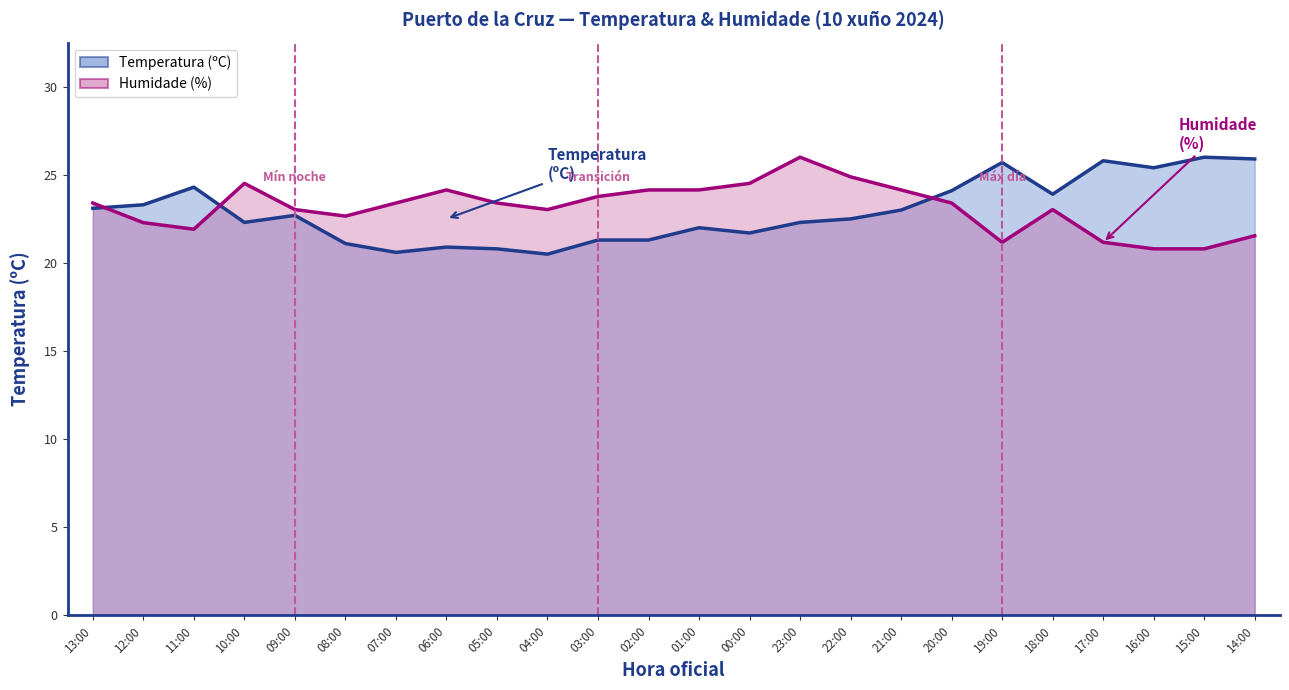

Where does the Humidade (%) series first go above 23?

13:00